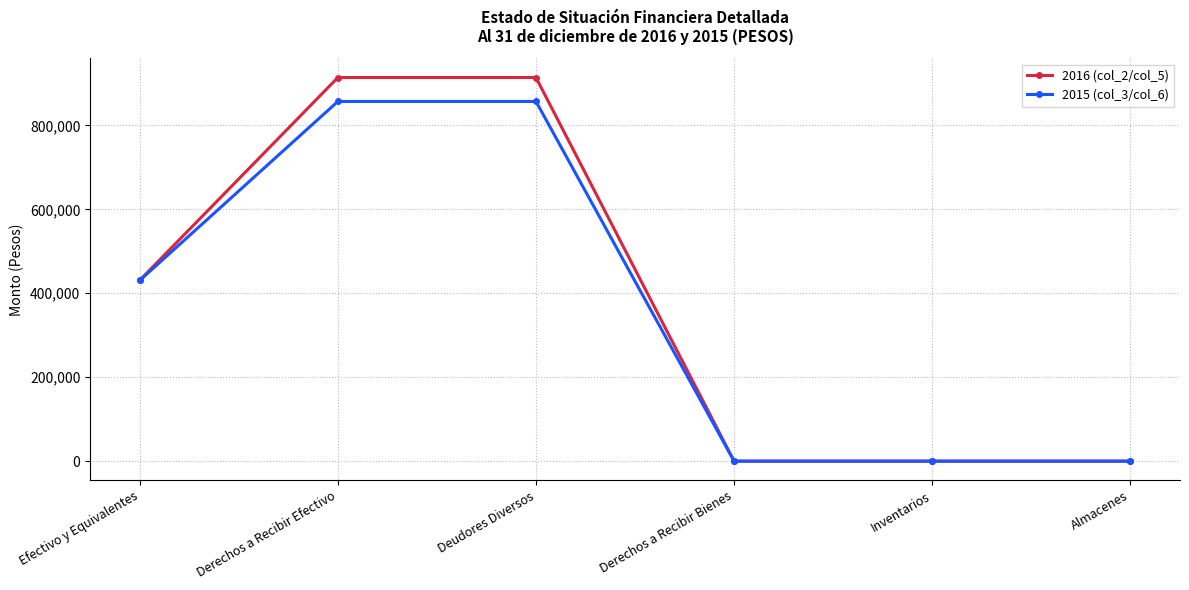

At how many categories does at least one series exceed 232355?

3